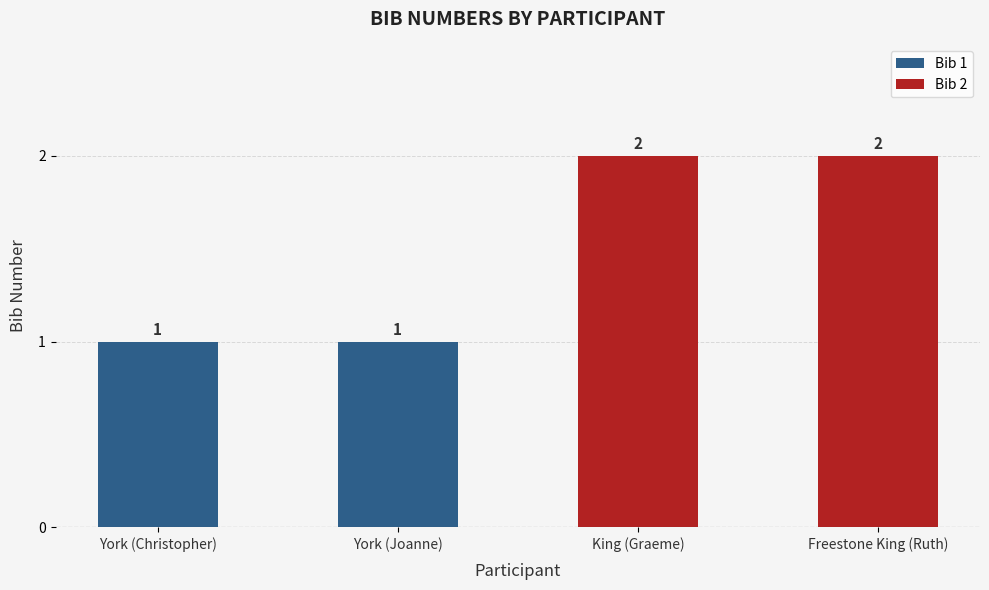

How many data points are less than 2?

2